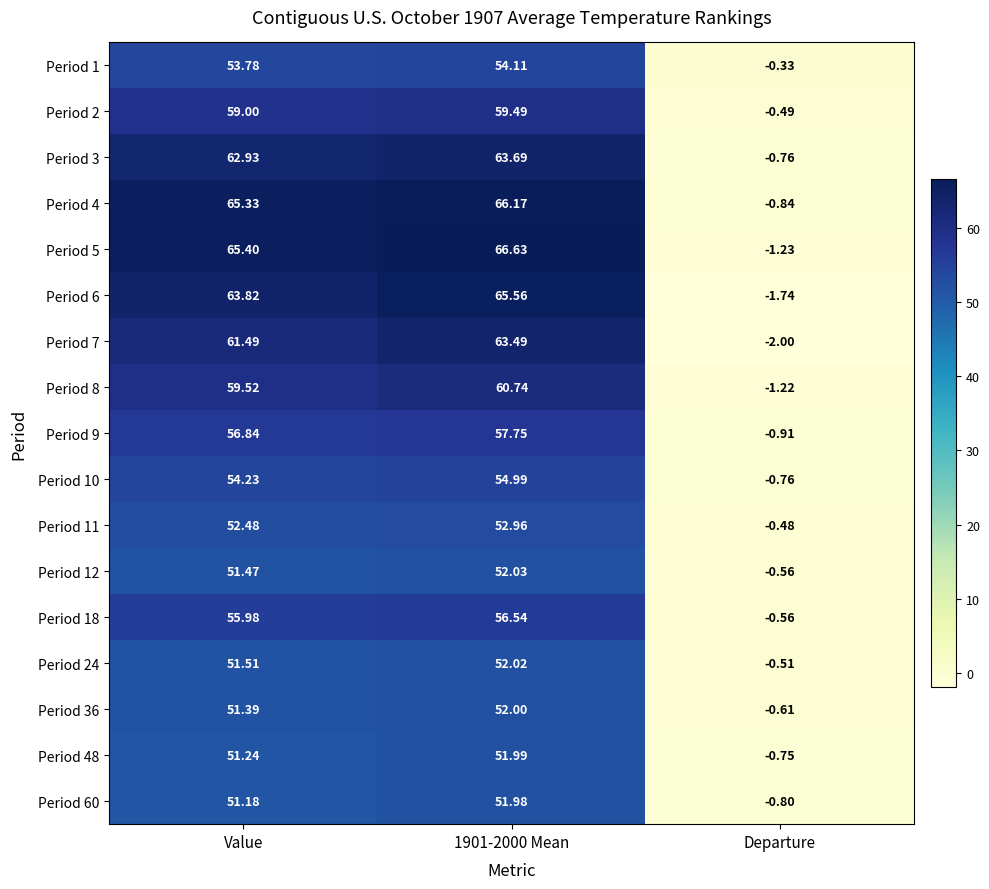

Where is Period 60 nearest to the value 25?

Departure